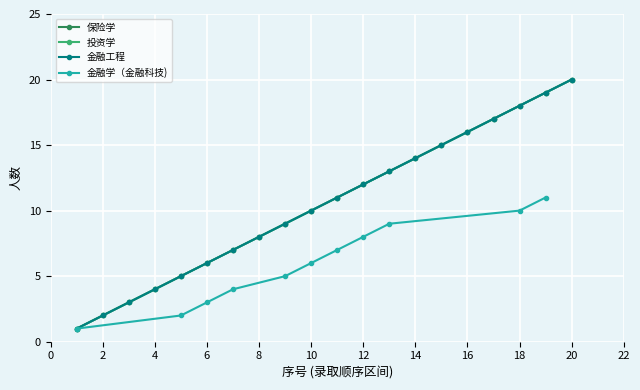

True or false: 金融工程 has more than 0 points higher than both neighbors.

False